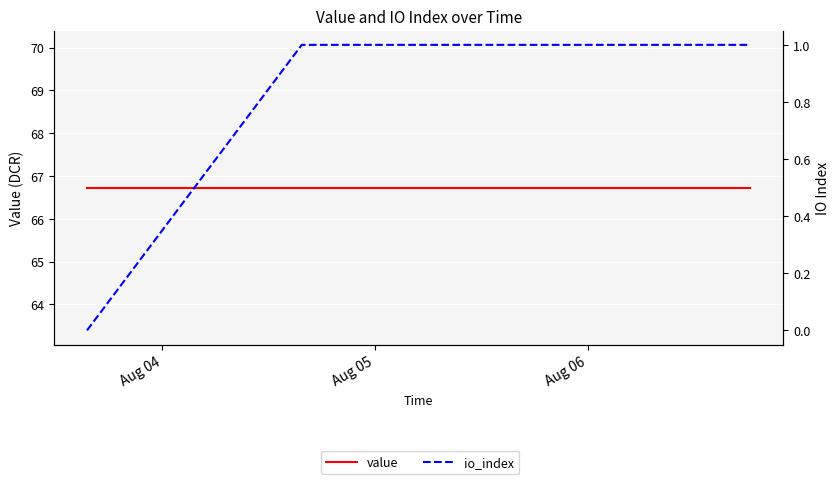

True or false: io_index has more than 1 interior local peaks.

False